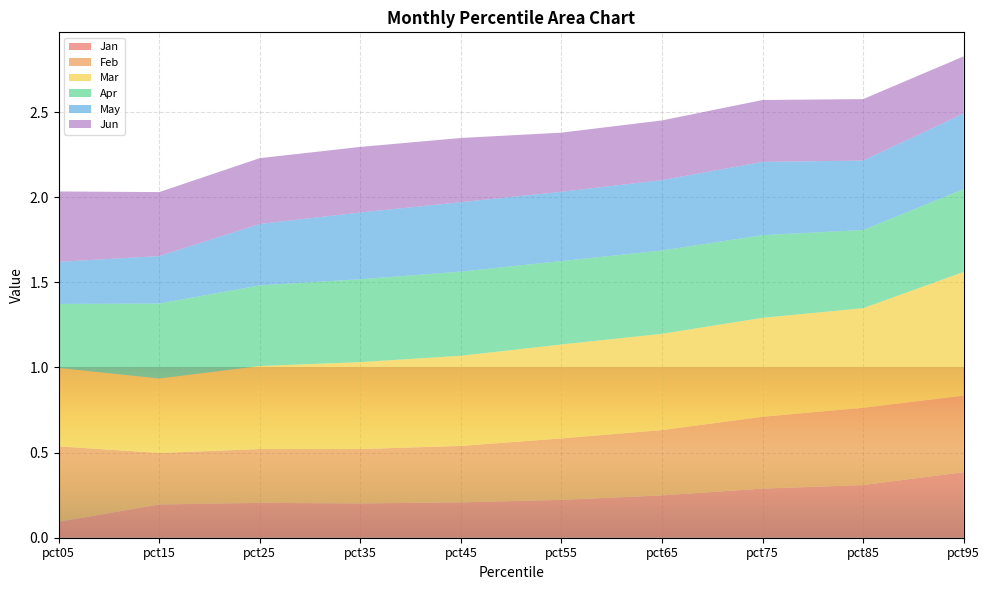

Reading left to right, extract all data points from this chart.

Jan: pct05=0.1	pct15=0.2	pct25=0.2	pct35=0.2	pct45=0.2	pct55=0.2	pct65=0.2	pct75=0.3	pct85=0.3	pct95=0.4
Feb: pct05=0.4	pct15=0.3	pct25=0.3	pct35=0.3	pct45=0.3	pct55=0.4	pct65=0.4	pct75=0.4	pct85=0.5	pct95=0.4
Mar: pct05=0.5	pct15=0.4	pct25=0.5	pct35=0.5	pct45=0.5	pct55=0.6	pct65=0.6	pct75=0.6	pct85=0.6	pct95=0.7
Apr: pct05=0.4	pct15=0.4	pct25=0.5	pct35=0.5	pct45=0.5	pct55=0.5	pct65=0.5	pct75=0.5	pct85=0.5	pct95=0.5
May: pct05=0.2	pct15=0.3	pct25=0.4	pct35=0.4	pct45=0.4	pct55=0.4	pct65=0.4	pct75=0.4	pct85=0.4	pct95=0.4
Jun: pct05=0.4	pct15=0.4	pct25=0.4	pct35=0.4	pct45=0.4	pct55=0.3	pct65=0.4	pct75=0.4	pct85=0.4	pct95=0.3